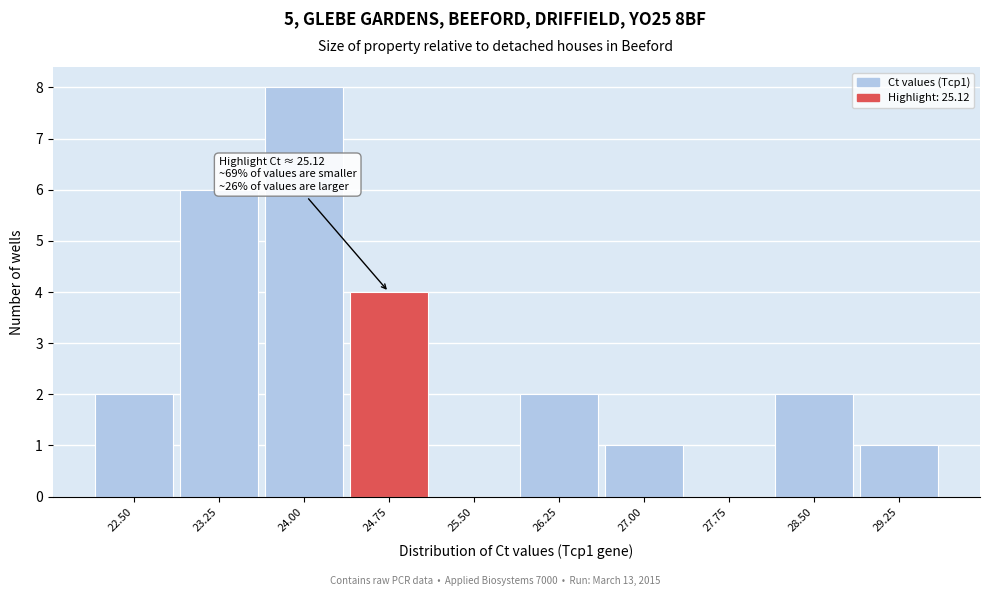

Reading right to left, what are all the values shown in this chart?

29.25=1	28.50=2	27.75=0	27.00=1	26.25=2	25.50=0	24.75=4	24.00=8	23.25=6	22.50=2